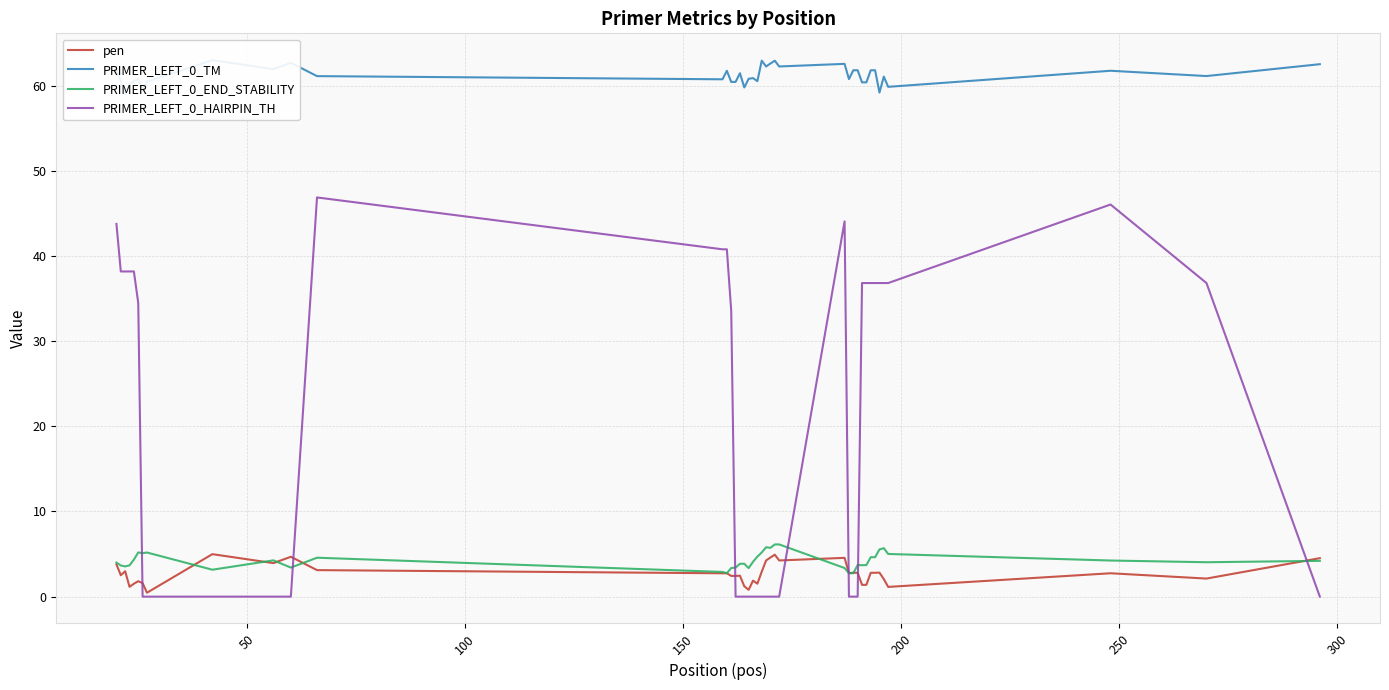

True or false: PRIMER_LEFT_0_HAIRPIN_TH and PRIMER_LEFT_0_END_STABILITY intersect in this chart.

True